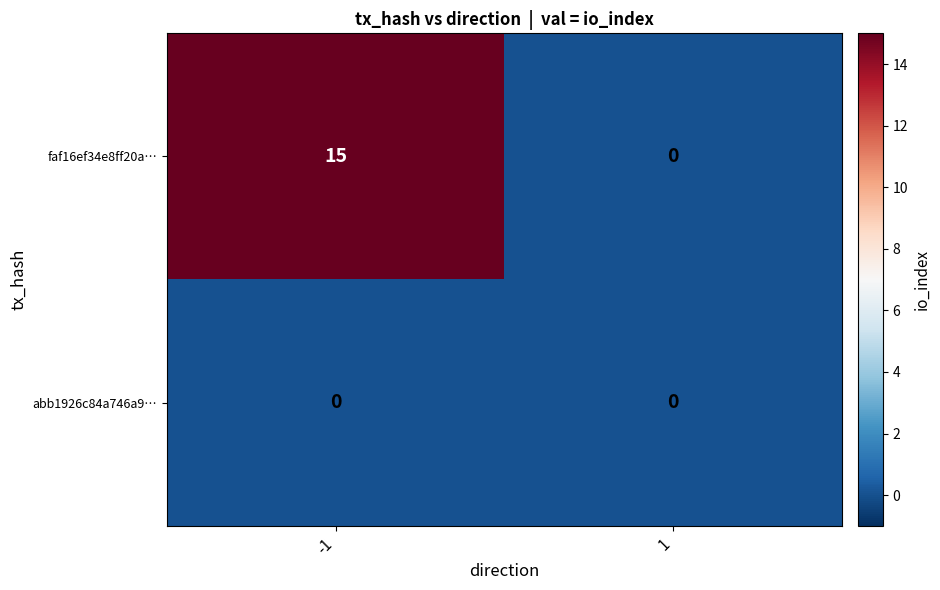

Which series has the largest total across all categories?

faf16ef34e8ff20a…